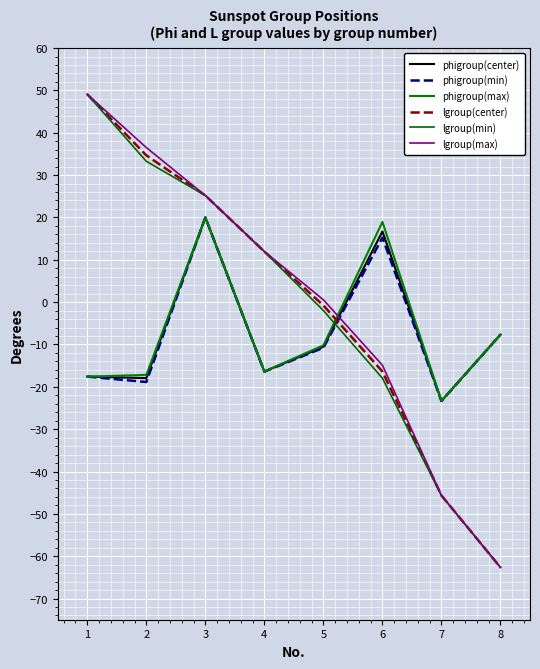

Does the chart display data point markers on the line(s)?

No